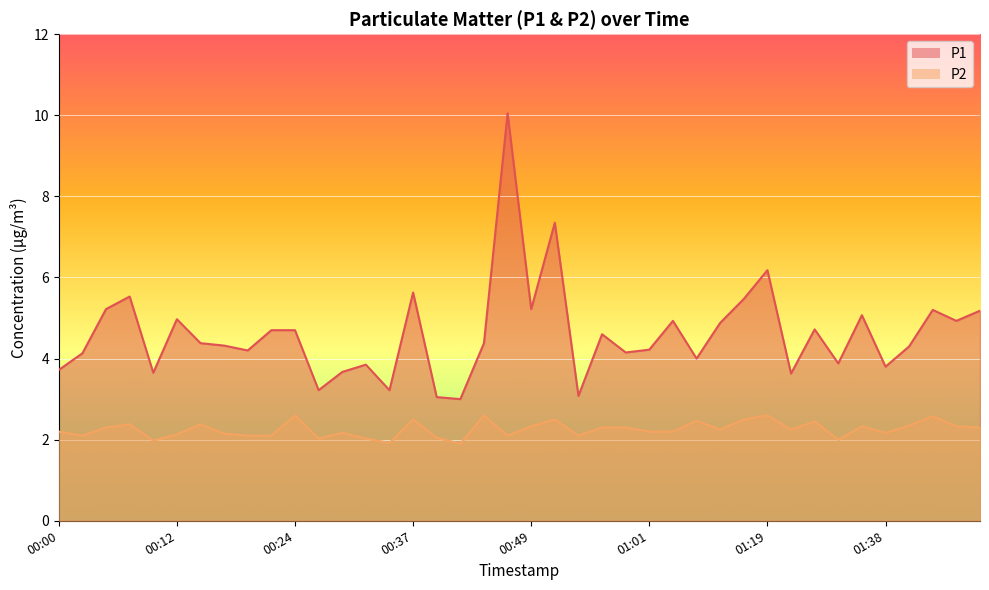

What position from the left is 00:44?

19